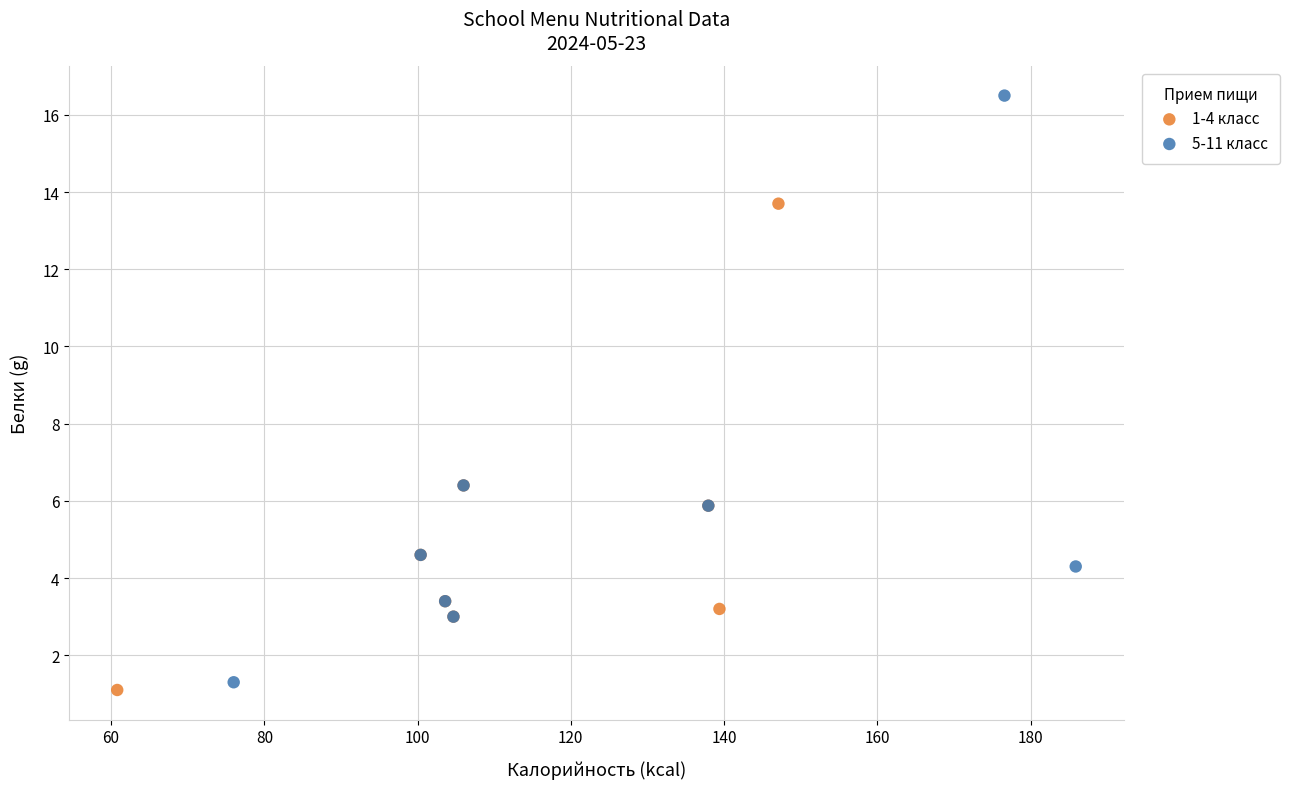

Which series contains the highest Y value?

5-11 класс